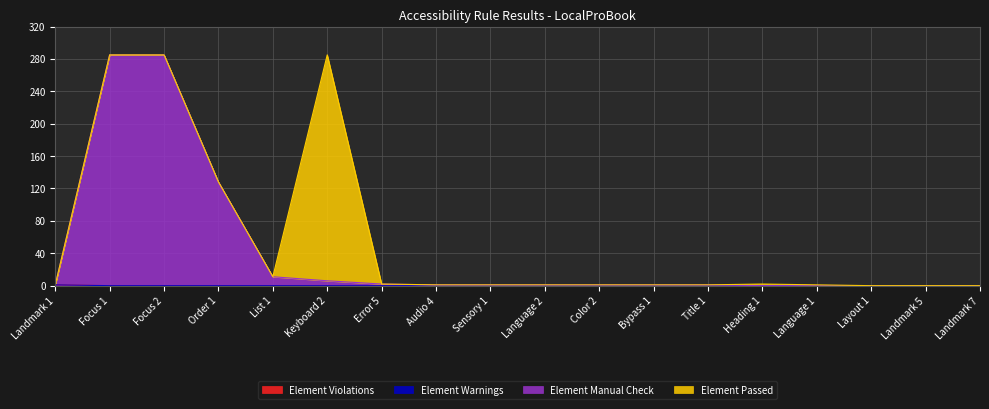

True or false: Element Manual Check and Element Violations intersect in this chart.

False